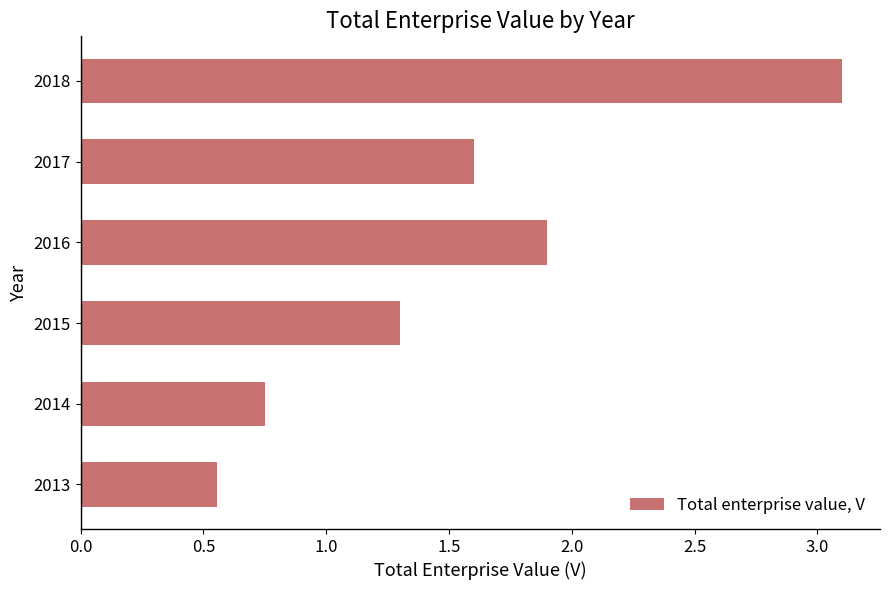

What is the ratio of the value at 2016 to the value at 2015?

1.5